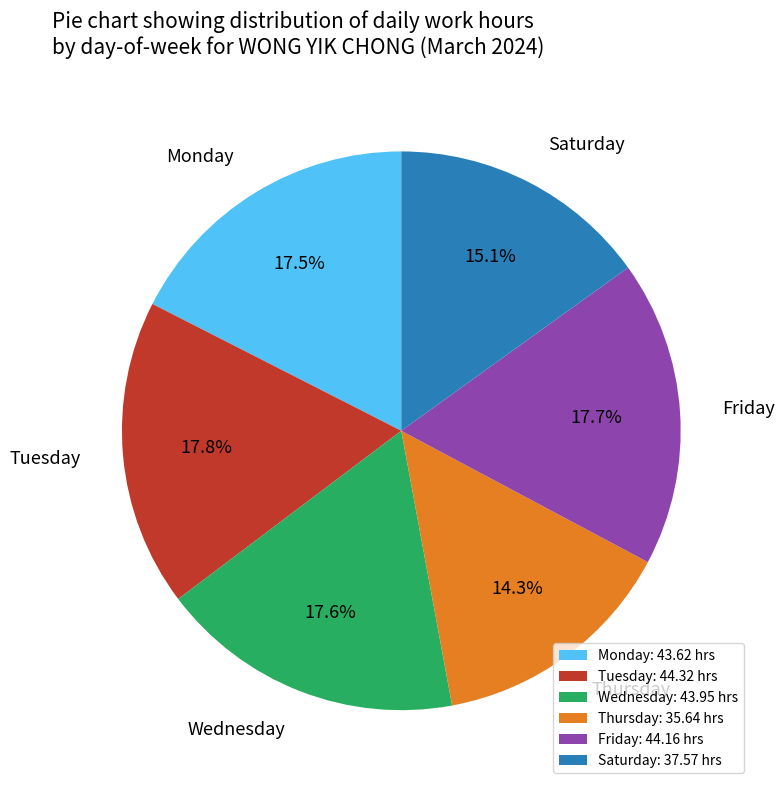

Is there a majority slice in this chart?

No